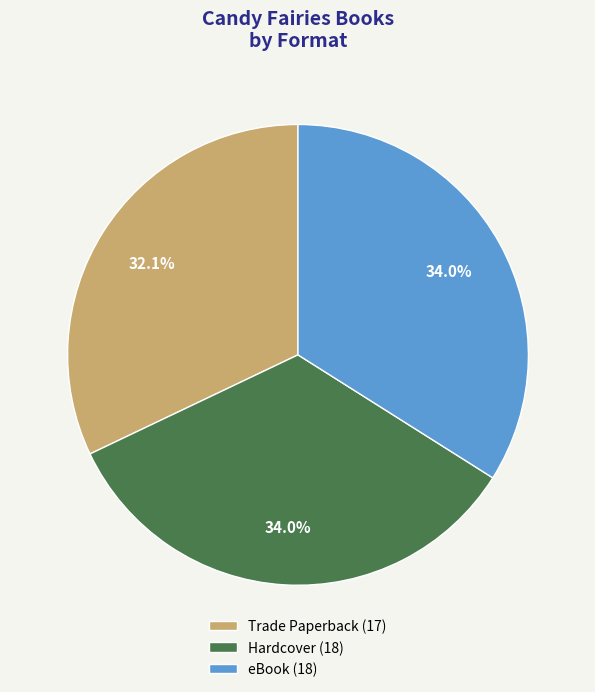

To the nearest percent, what is the difference between the largest and smallest slice percentages?

2%